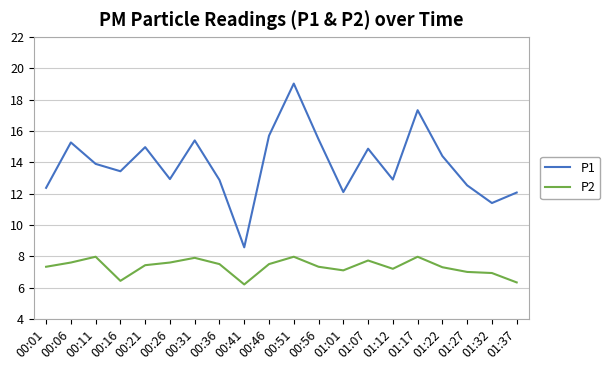

Which series has the largest range (max minus min)?

P1